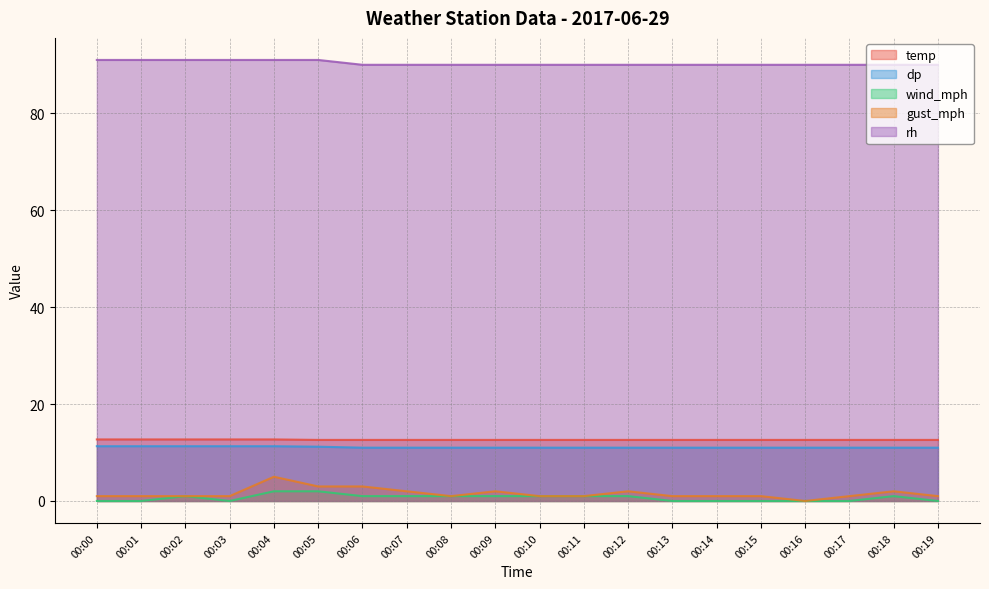

What is the difference between the maximum and minimum values in the temp series?

0.1